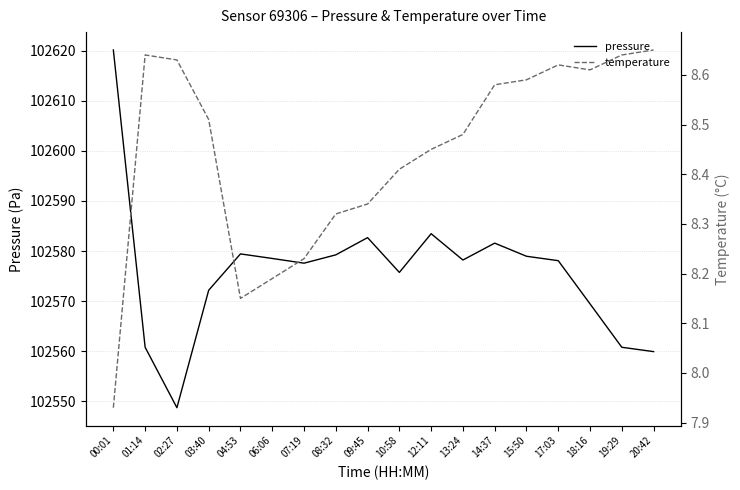

Reading left to right, transcribe all the data shown in this chart.

pressure: 102620.1	102560.8	102548.8	102572.2	102579.4	102578.5	102577.6	102579.2	102582.7	102575.8	102583.5	102578.2	102581.6	102579.0	102578.1	102569.5	102560.8	102559.9
temperature: 7.9	8.6	8.6	8.5	8.2	8.2	8.2	8.3	8.3	8.4	8.4	8.5	8.6	8.6	8.6	8.6	8.6	8.7